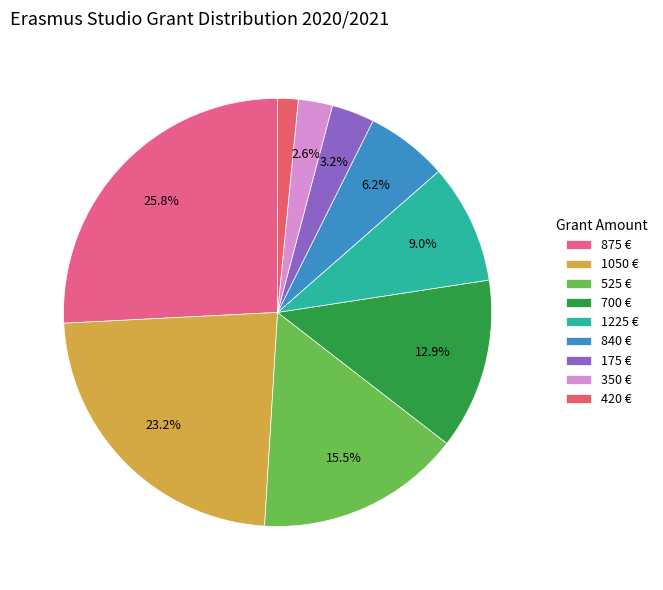

Count the number of slices in the pie.

9